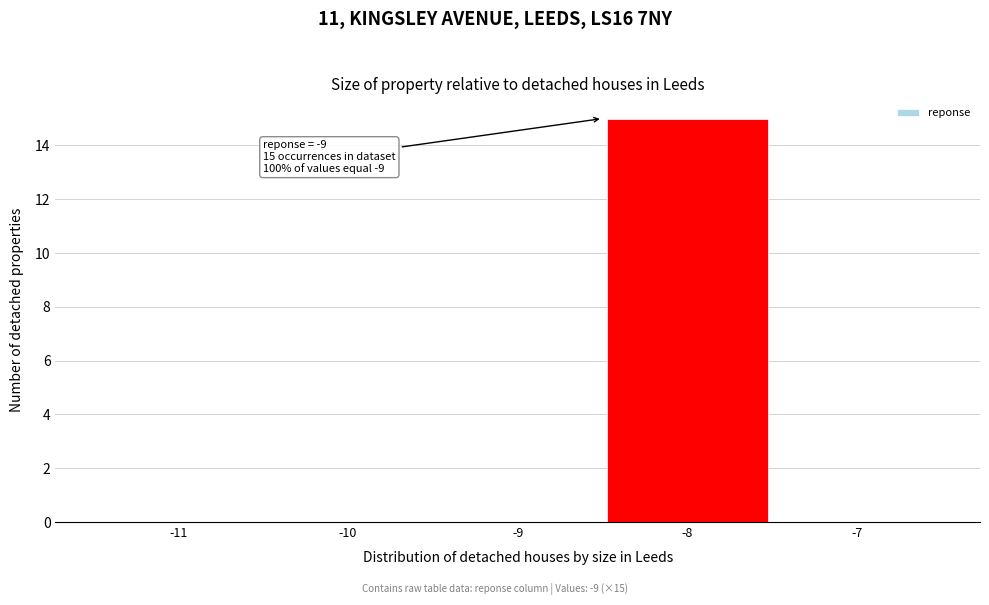

Reading left to right, transcribe all the data shown in this chart.

-11=0	-10=0	-9=0	-8=15	-7=0